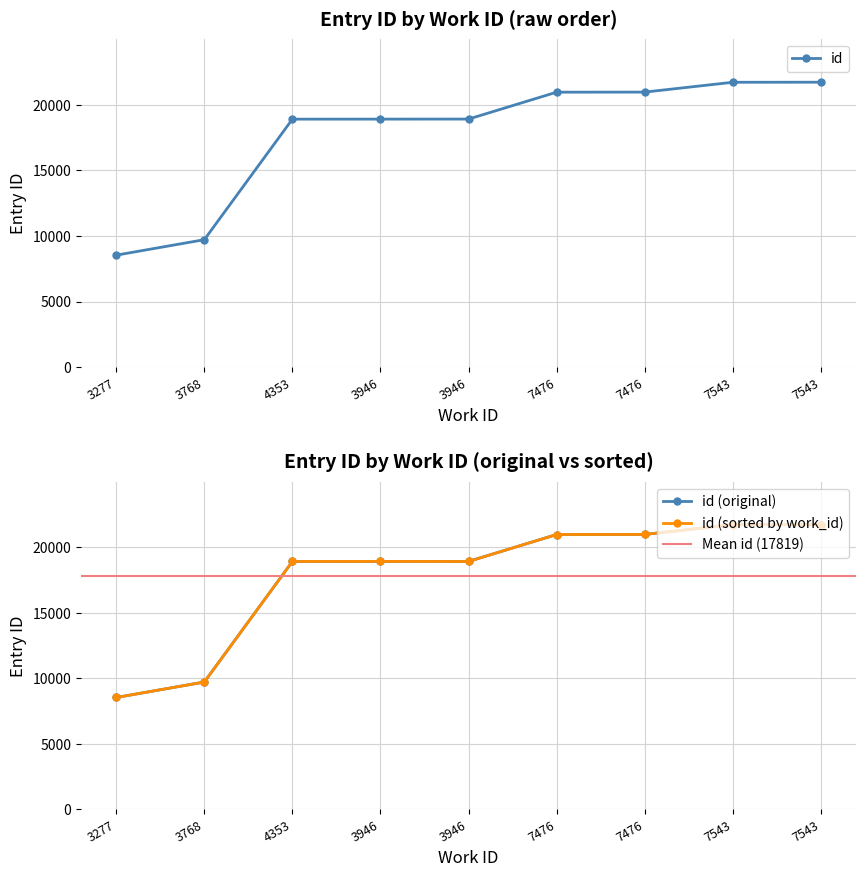

At which category does the chart reach its peak across all series?

7543